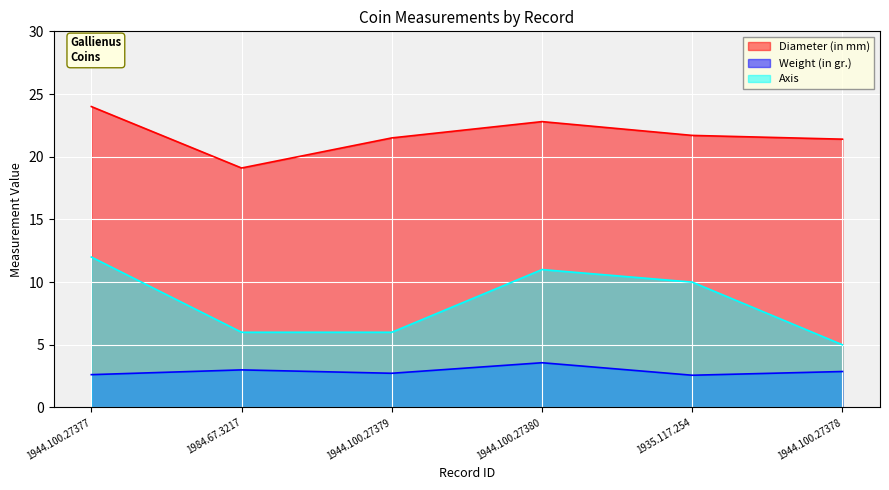

At which category is the sum across all series the highest?

1944.100.27377